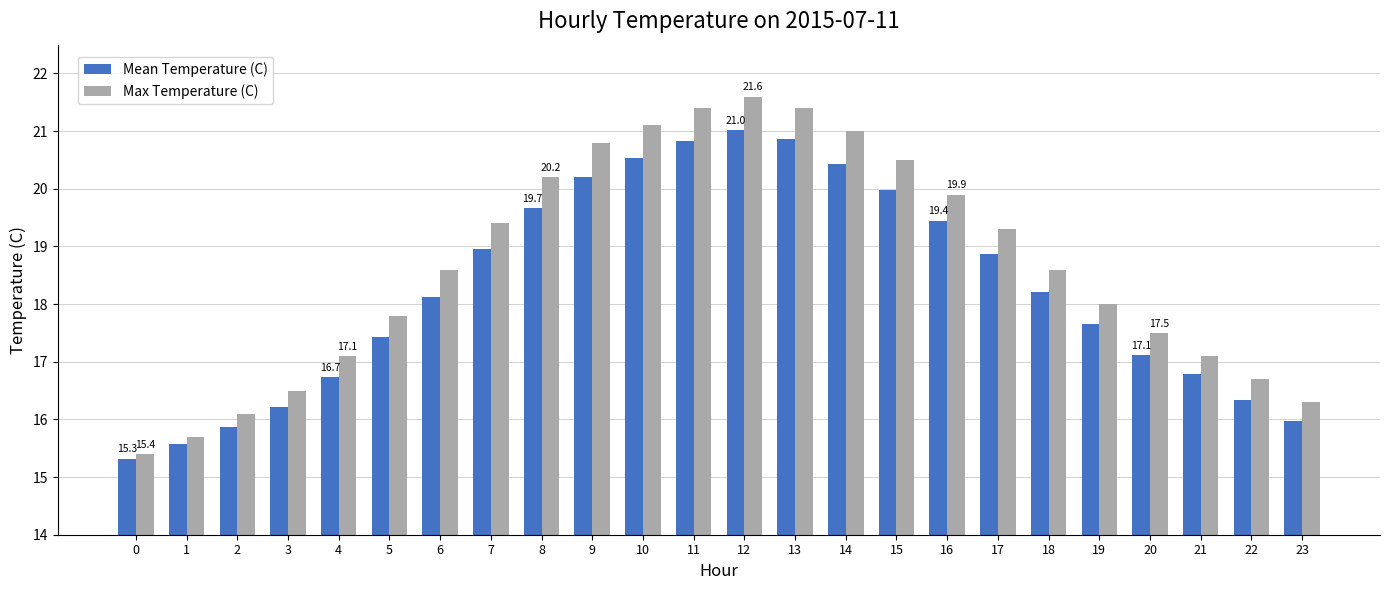

Which series has the largest range (max minus min)?

Max Temperature (C)